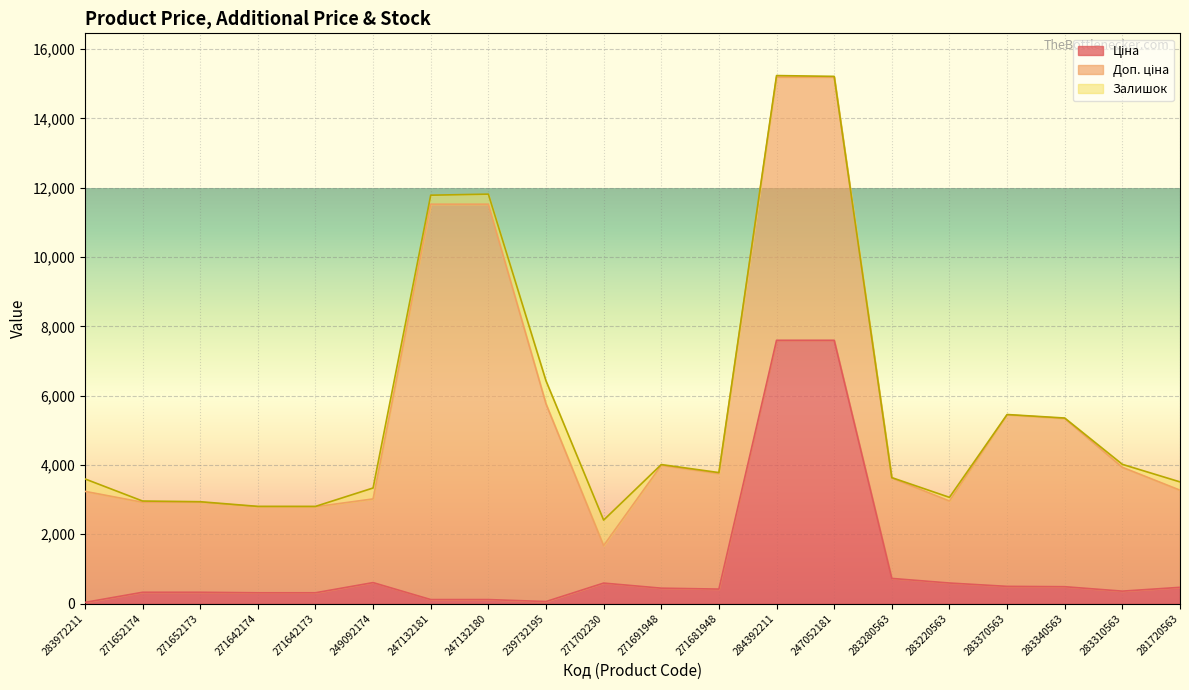

How many interior local valleys does the Доп. ціна series have?

4